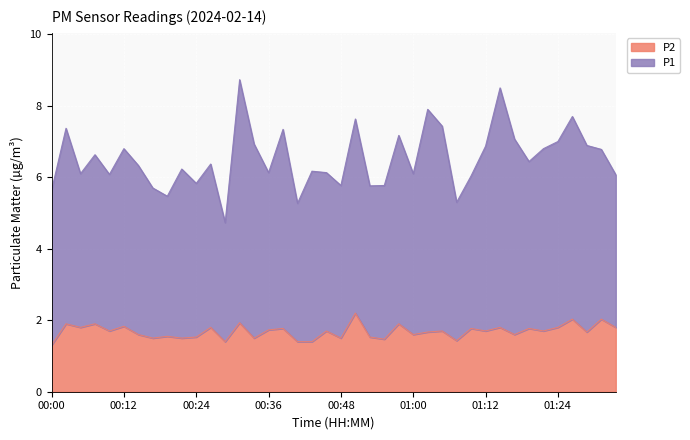

Is it true that P2 equals 1.9 at 00:58?

True